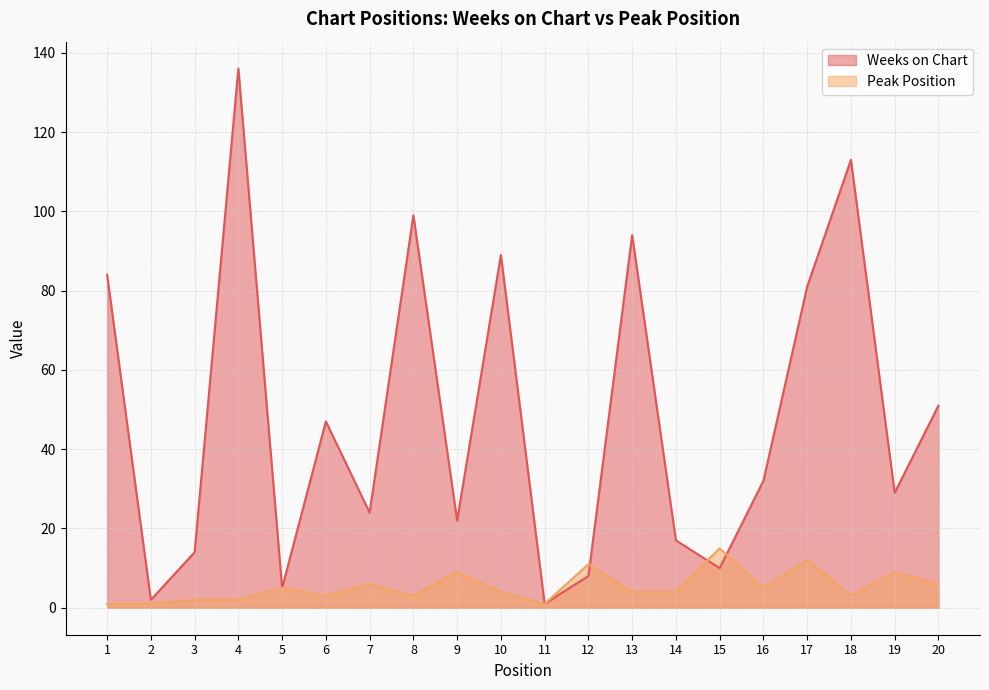

Which series has the largest total across all categories?

Weeks on Chart